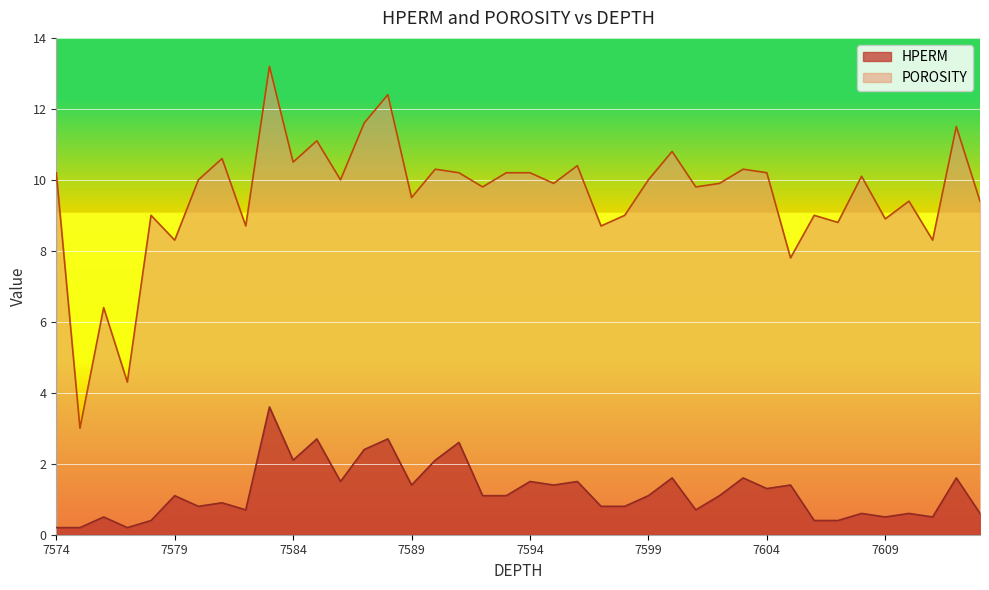

How many categories are shown in the chart?

40